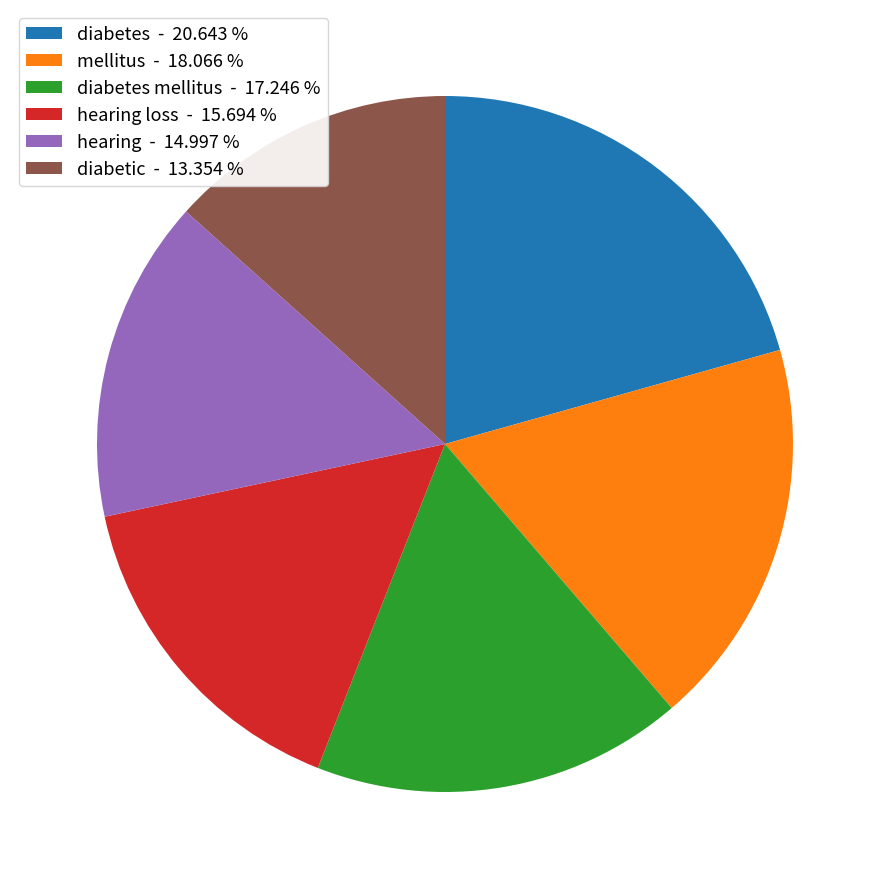

Do diabetes mellitus - 17.246 % and diabetes - 20.643 % together represent more than half of the pie?

No